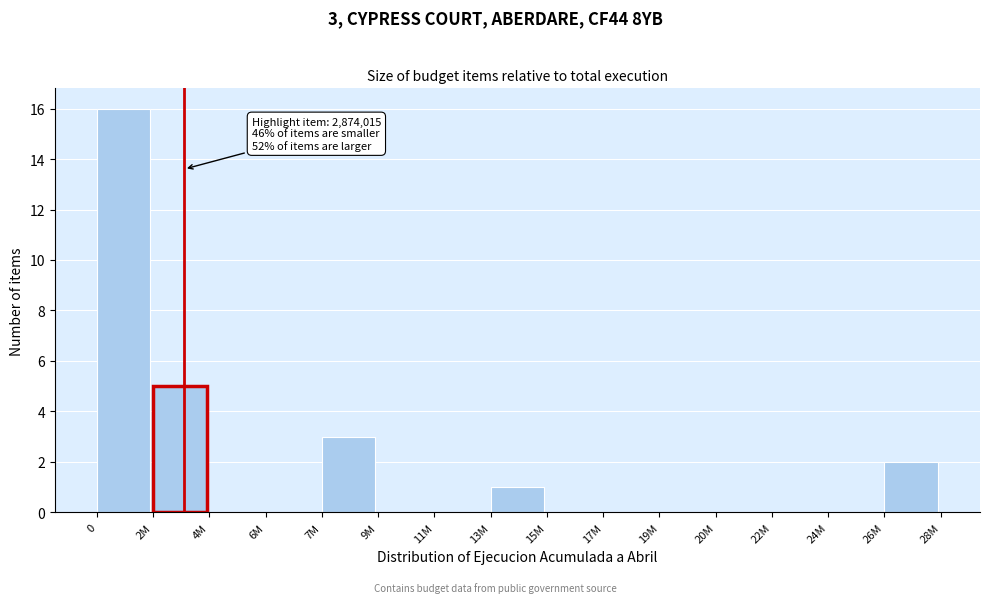

Reading left to right, transcribe all the data shown in this chart.

0=16	2M=5	4M=0	6M=0	7M=3	9M=0	11M=0	13M=1	15M=0	17M=0	19M=0	20M=0	22M=0	24M=0	26M=2